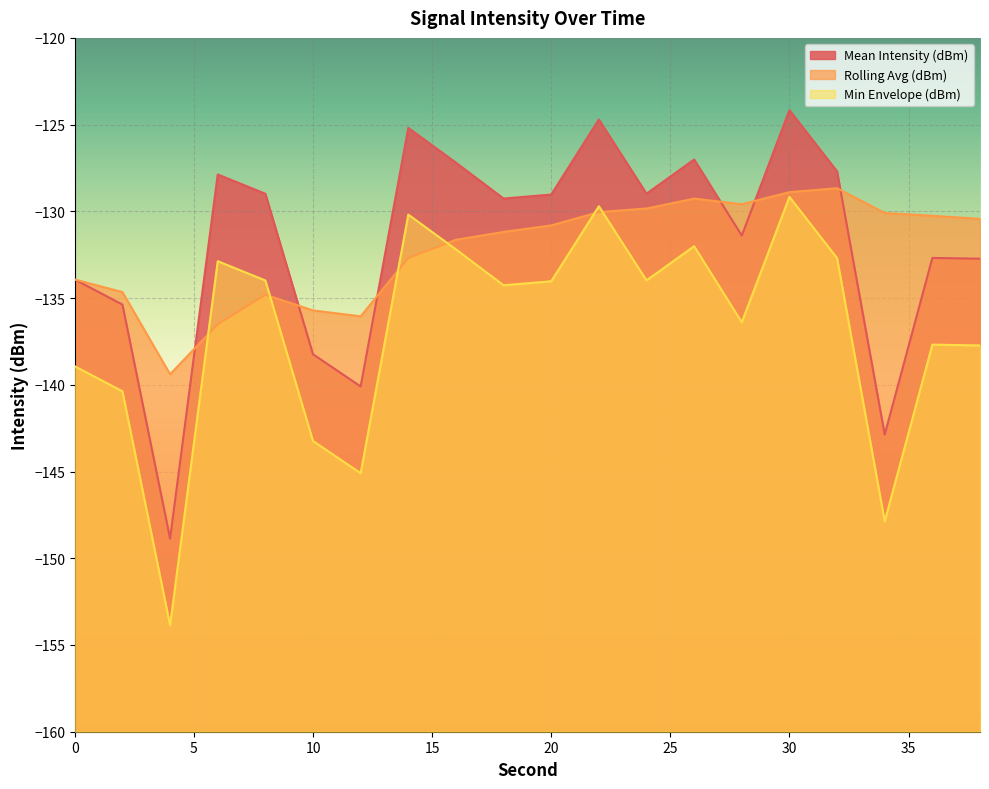

Where is the first local maximum for Min Envelope (dBm)?

6